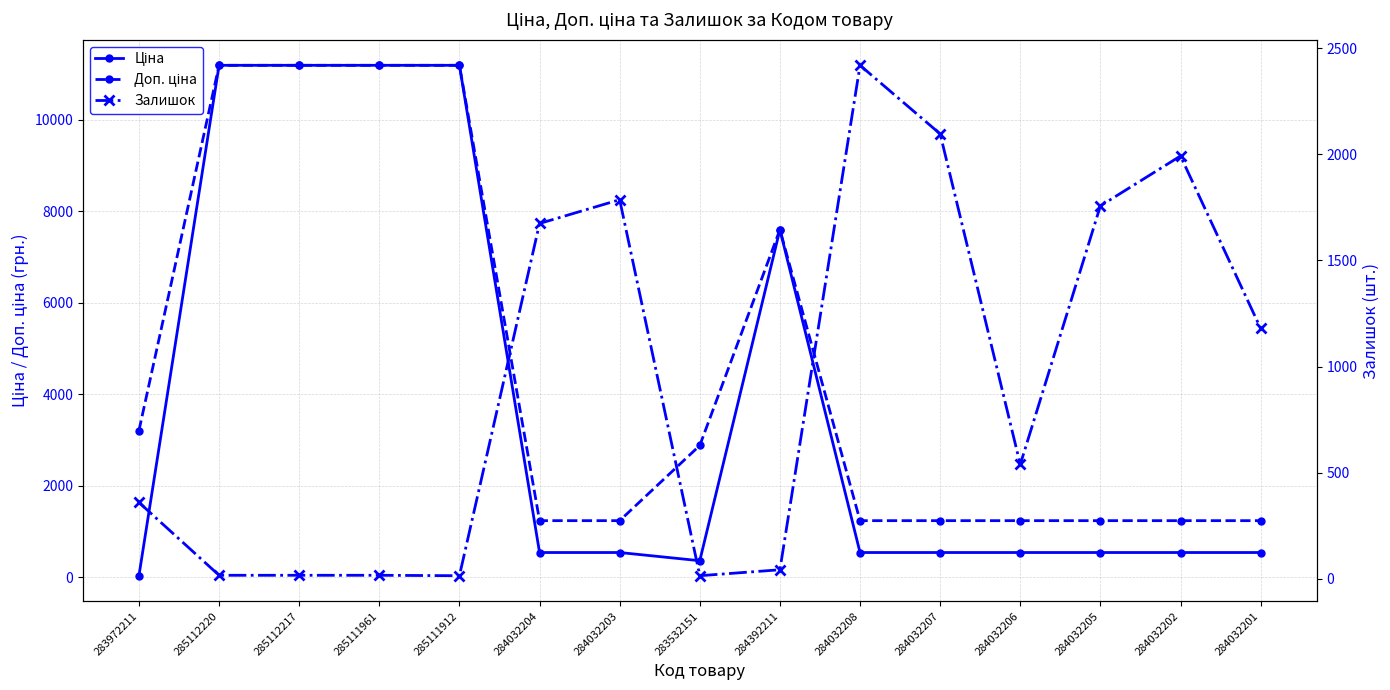

True or false: Залишок and Доп. ціна cross at least once.

True